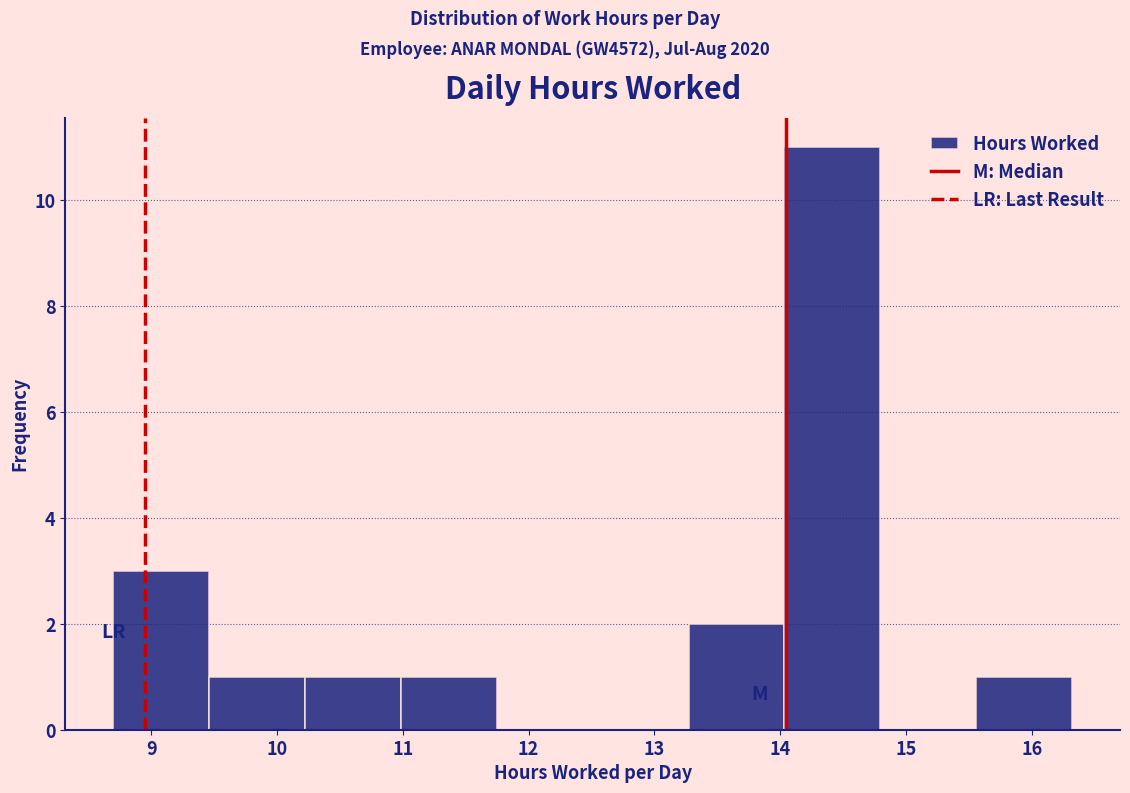

How tall is the bar that spans 15.6 to 16.3 on the x-axis? Neither the bar edges nor the heights are printed on the chart, so give them approximately, as read against the axes.

1